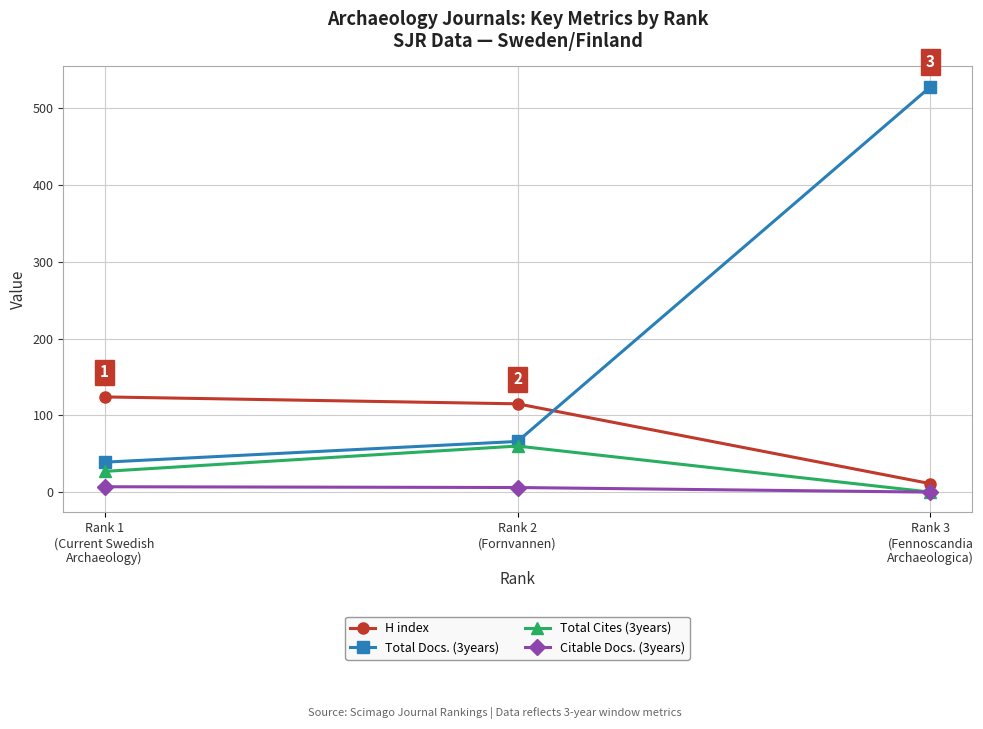

At which label does Citable Docs. (3years) reach its minimum?

Rank 3
(Fennoscandia
Archaeologica)